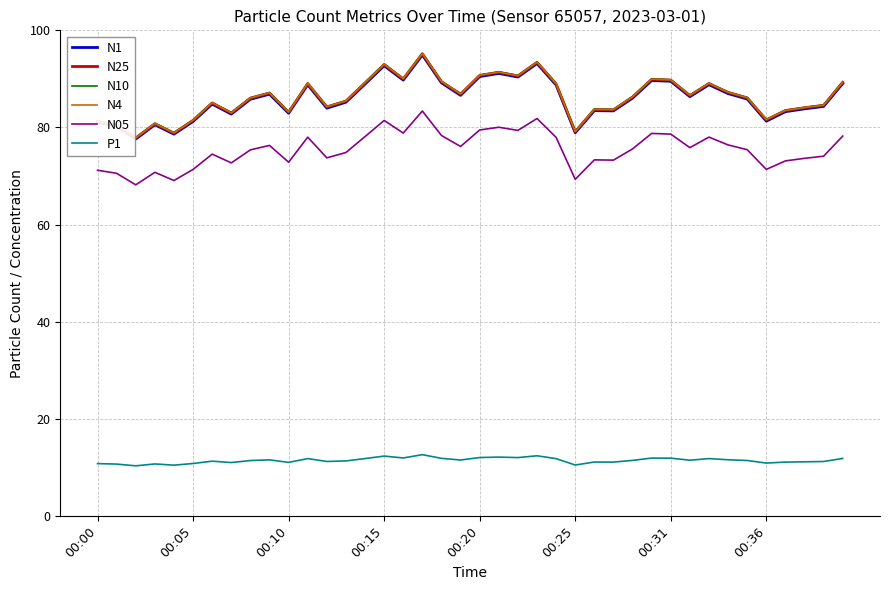

What is the highest value of the N4 series?

95.2